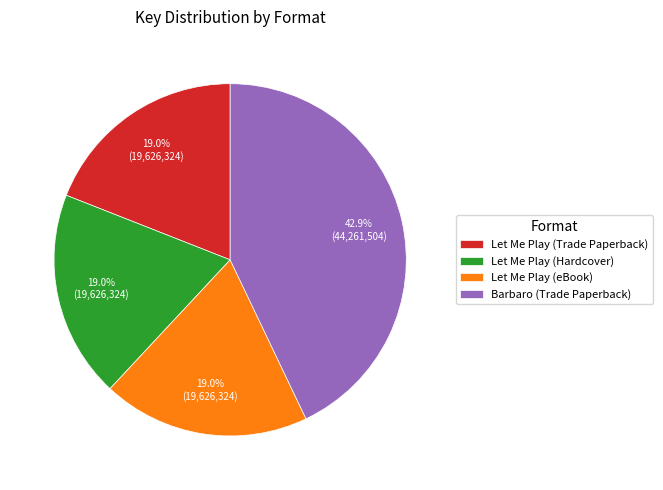

Combined, do Let Me Play (eBook) and Let Me Play (Trade Paperback) account for over 50%?

No